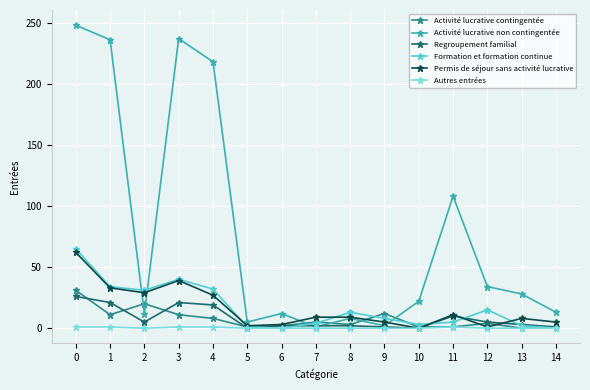

Between 4 and 7, which series saw the biggest shift?

Activité lucrative non contingentée